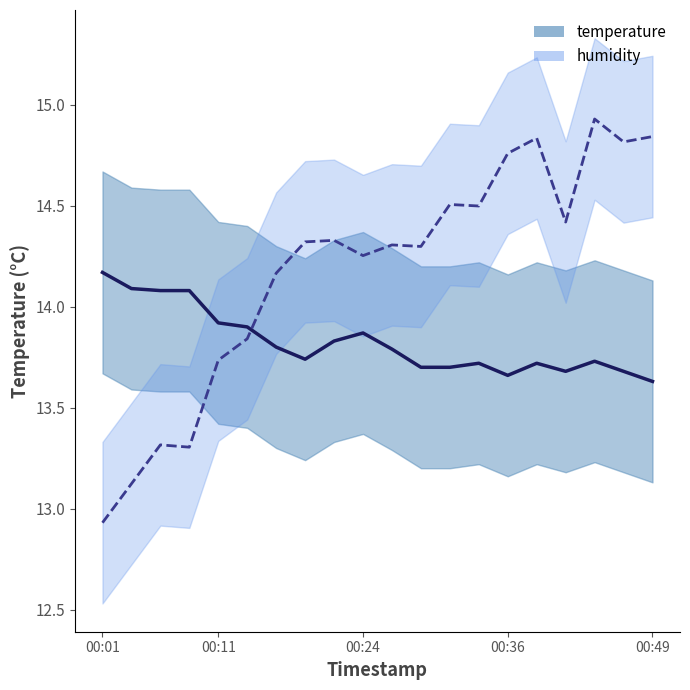

True or false: temperature has a value of 13.9 at 00:24.

True